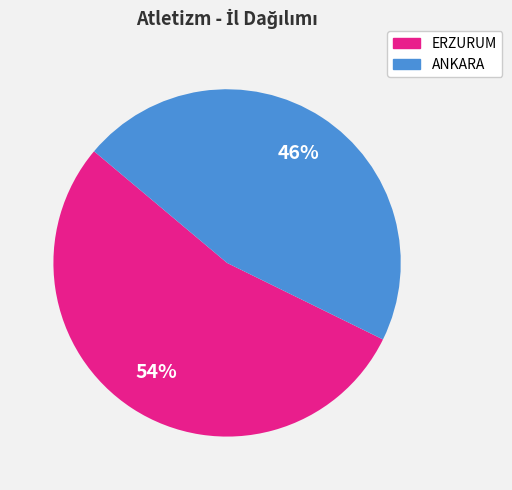

Is it true that ANKARA is 46% of the pie?

True